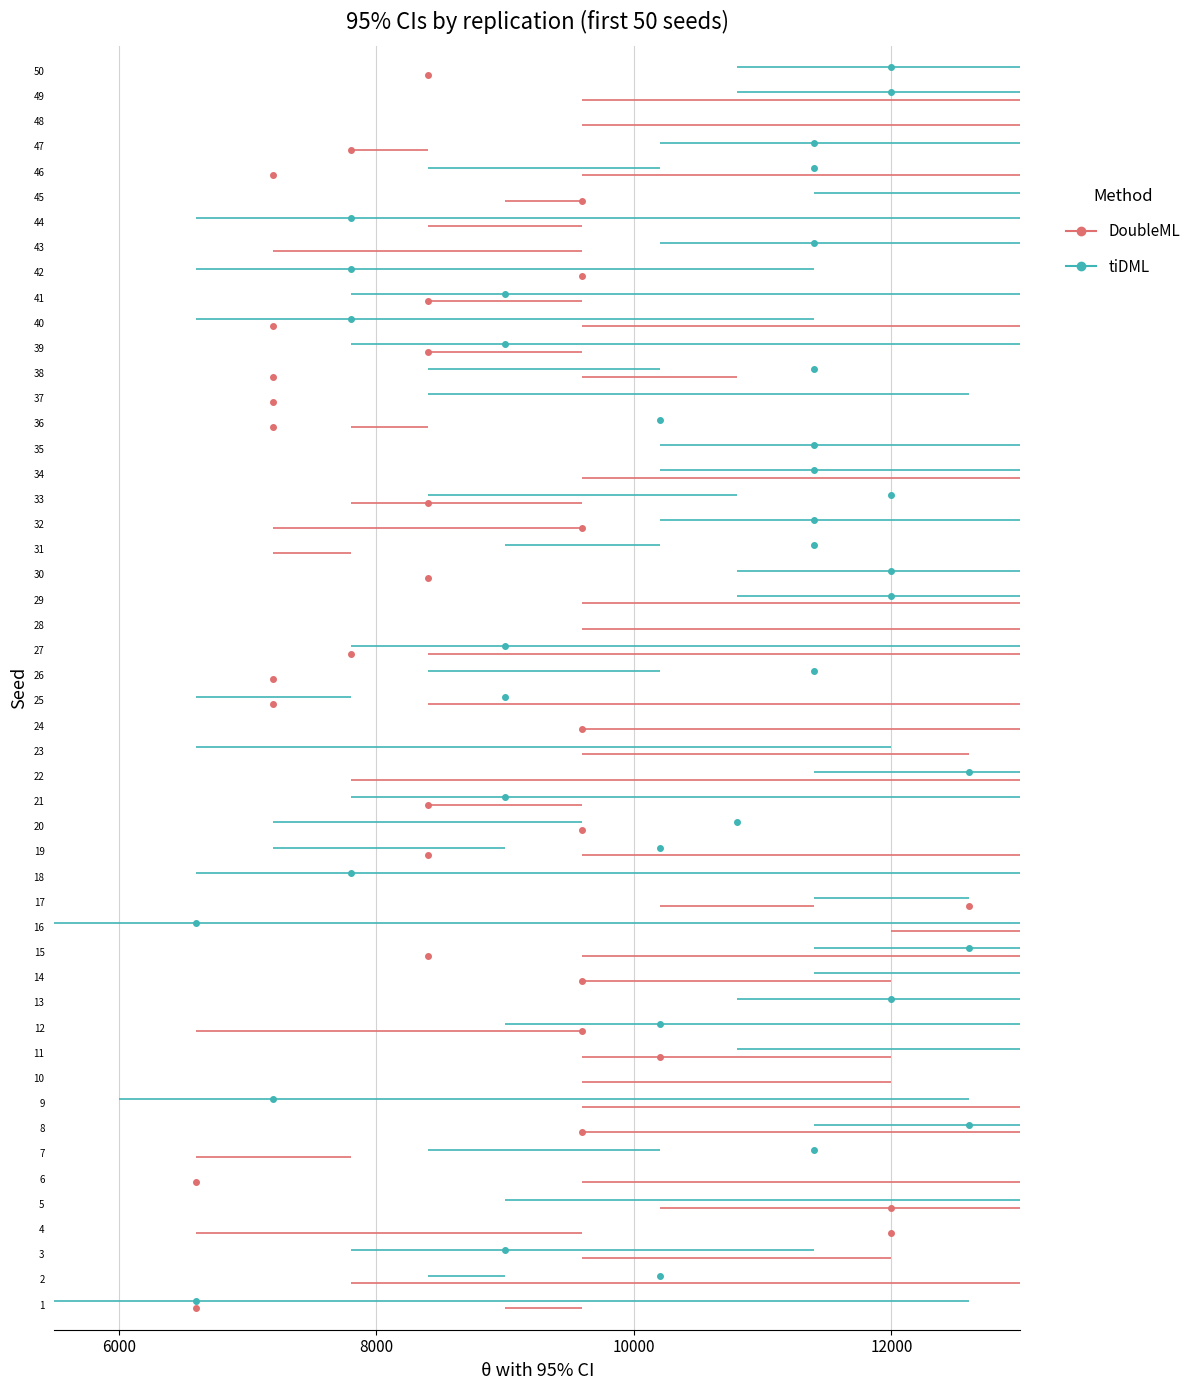

Which series has the largest total across all categories?

tiDML